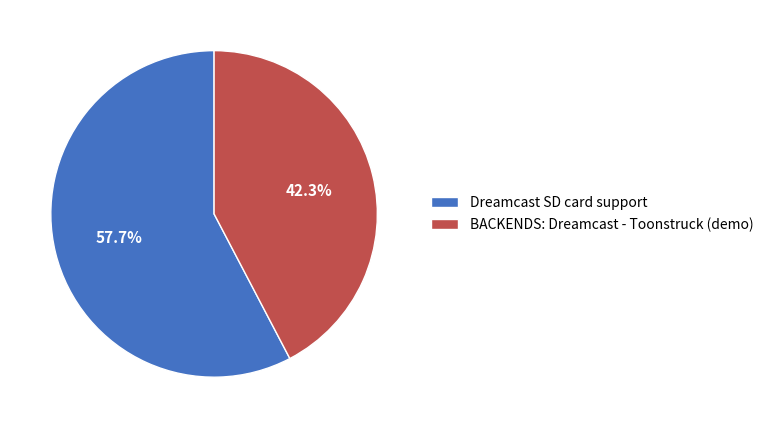

What is the largest slice in the pie chart?

Dreamcast SD card support